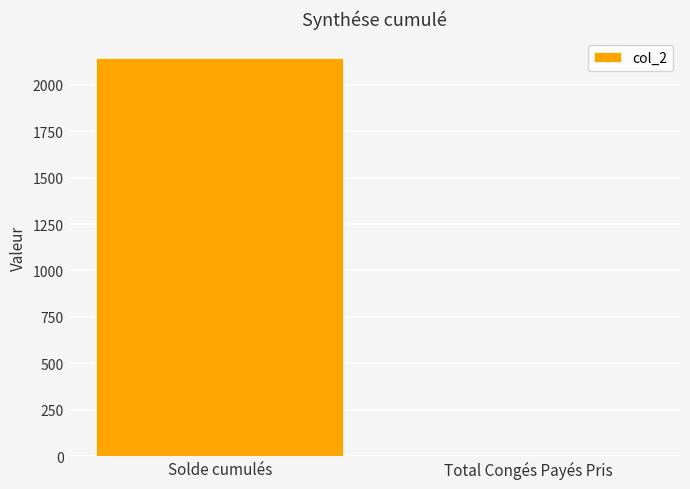

What is the average value?

1071.1